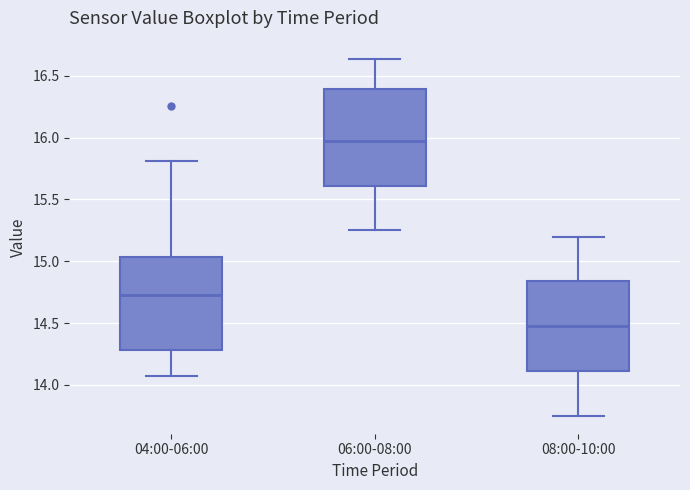

Reading left to right, transcribe this box plot: for each box, give where its median line is, the range the box spans, and where its two whiskers end, as read against the y-axis. The values are not printed on the chart, so give them approximately, as read against the axis.

04:00-06:00: median 14.75, box 14.30 to 15.05, whiskers 14.05 to 15.80
06:00-08:00: median 16.00, box 15.60 to 16.40, whiskers 15.25 to 16.65
08:00-10:00: median 14.50, box 14.10 to 14.85, whiskers 13.75 to 15.20